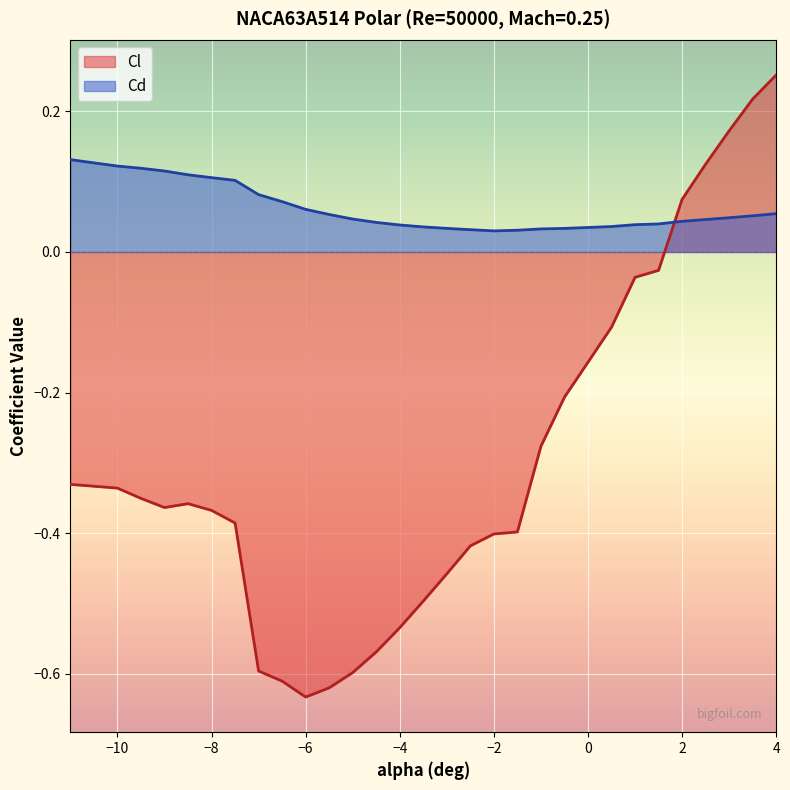

How many lines are shown in the chart?

2